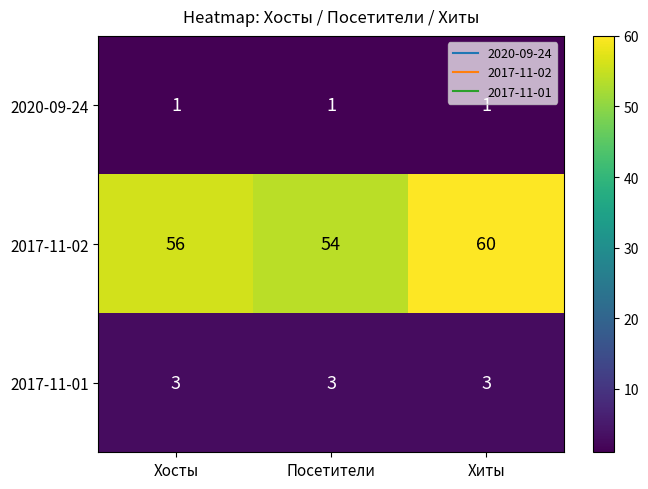

Reading left to right, list all the values displayed in this chart.

2020-09-24: 1	1	1
2017-11-02: 56	54	60
2017-11-01: 3	3	3